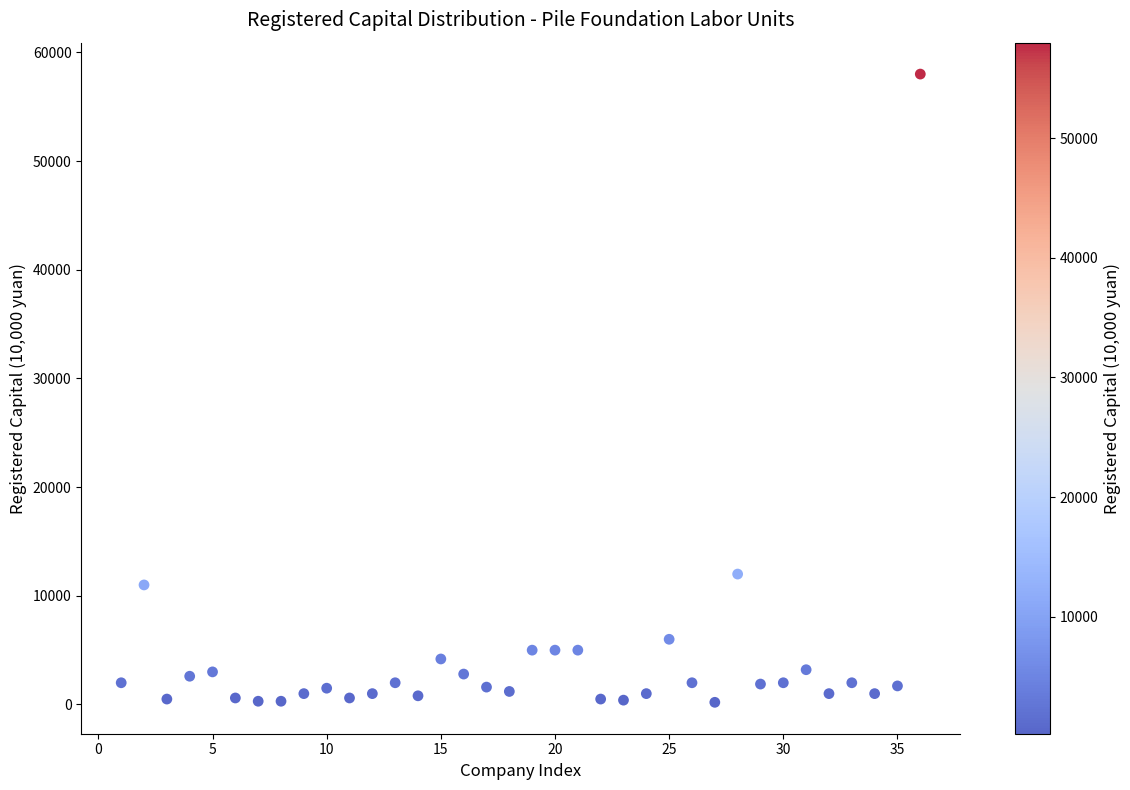

What Y value in the scatter plot is closest to 29100?

12000